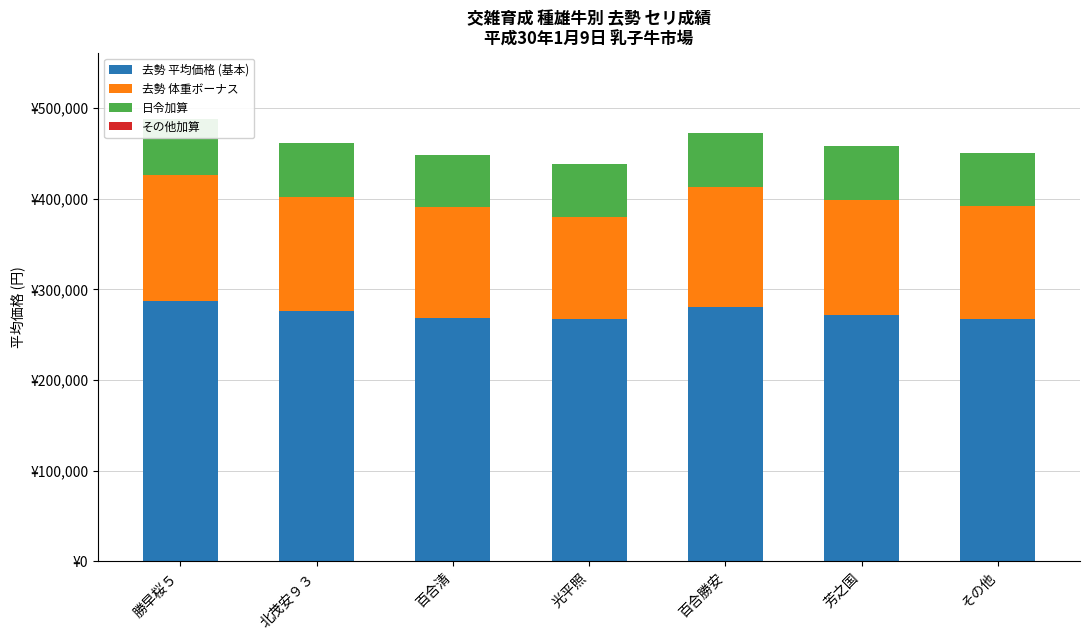

Which category has the lowest value across all series?

勝早桜５